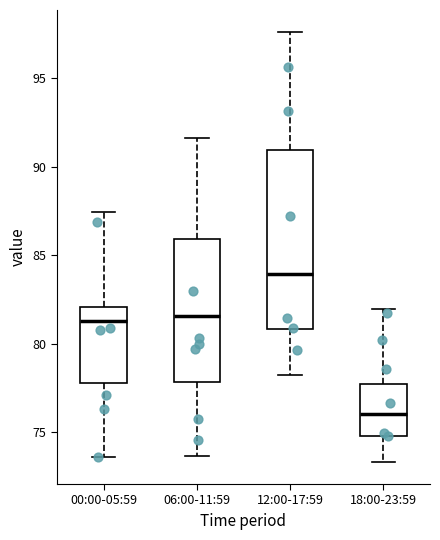

Reading left to right, read every box against the y-axis: the position of its median line, the range the box covers, and the ends of its whiskers. The values are not printed on the chart, so give them approximately, as read against the axis.

00:00-05:59: median 81.5, box 78.0 to 82.0, whiskers 73.5 to 87.5
06:00-11:59: median 81.5, box 78.0 to 86.0, whiskers 73.5 to 91.5
12:00-17:59: median 84.0, box 81.0 to 91.0, whiskers 78.0 to 97.5
18:00-23:59: median 76.0, box 75.0 to 77.5, whiskers 73.5 to 82.0